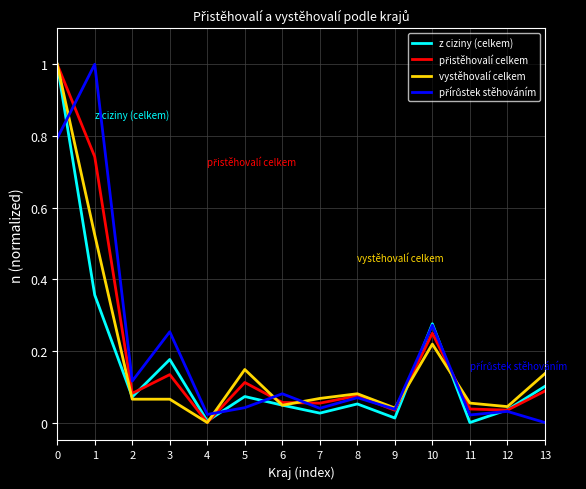

What is the maximum value shown in the chart?

1.0